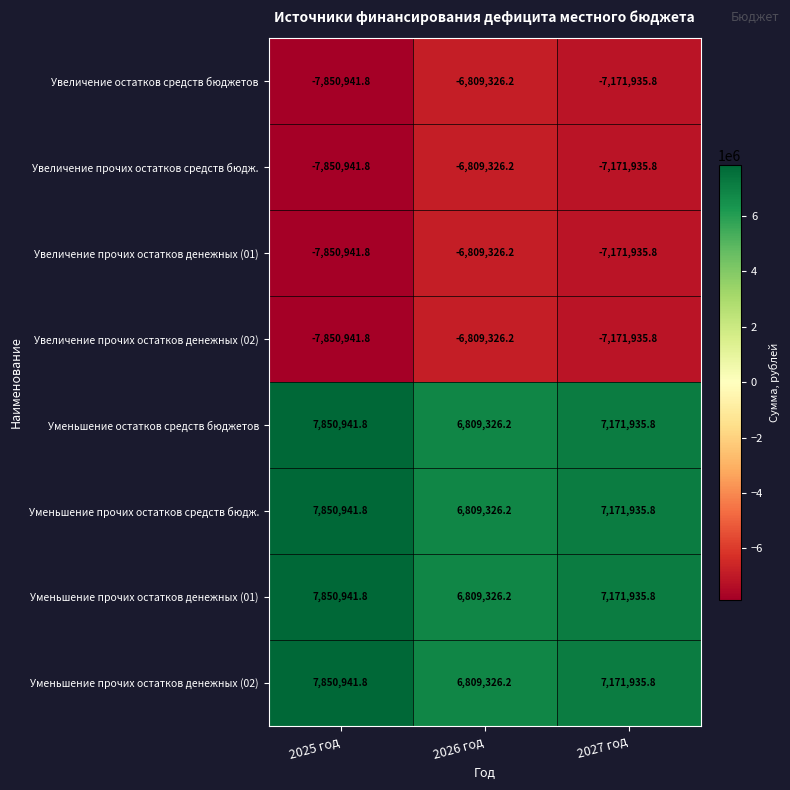

At how many categories does at least one series exceed 2825674?

3